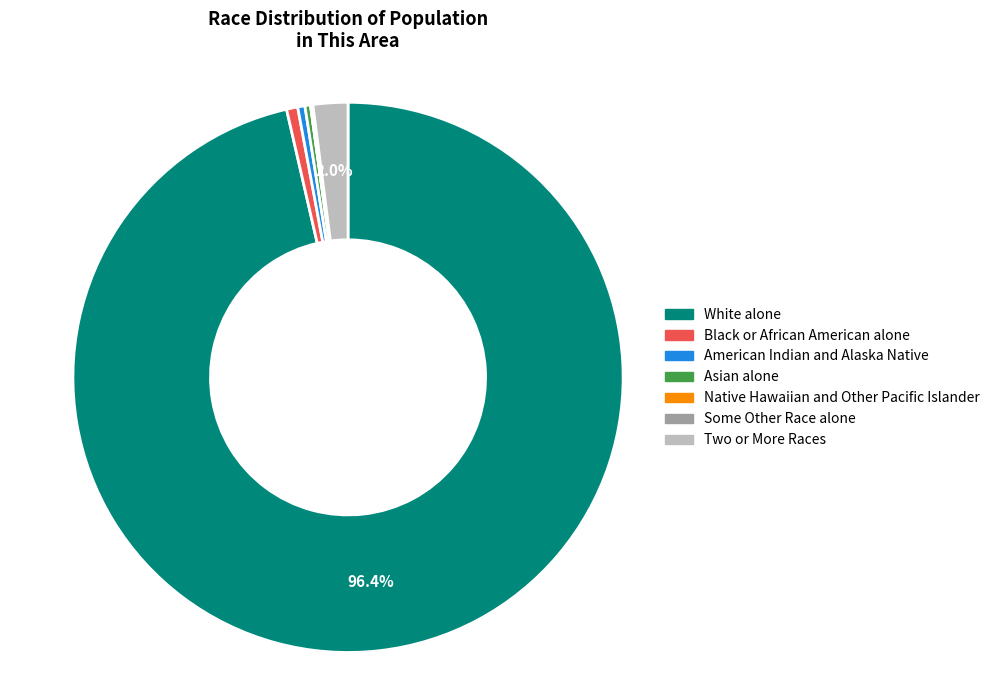

Does Black or African American alone account for over 50% of the chart?

No